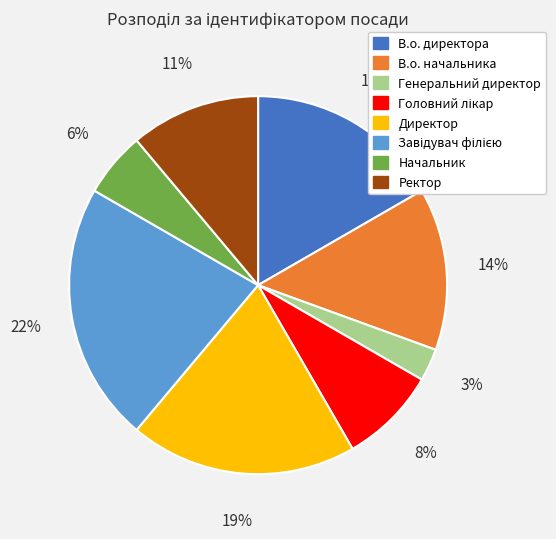

To the nearest percent, what is the combined percentage of Начальник and Директор?

25%